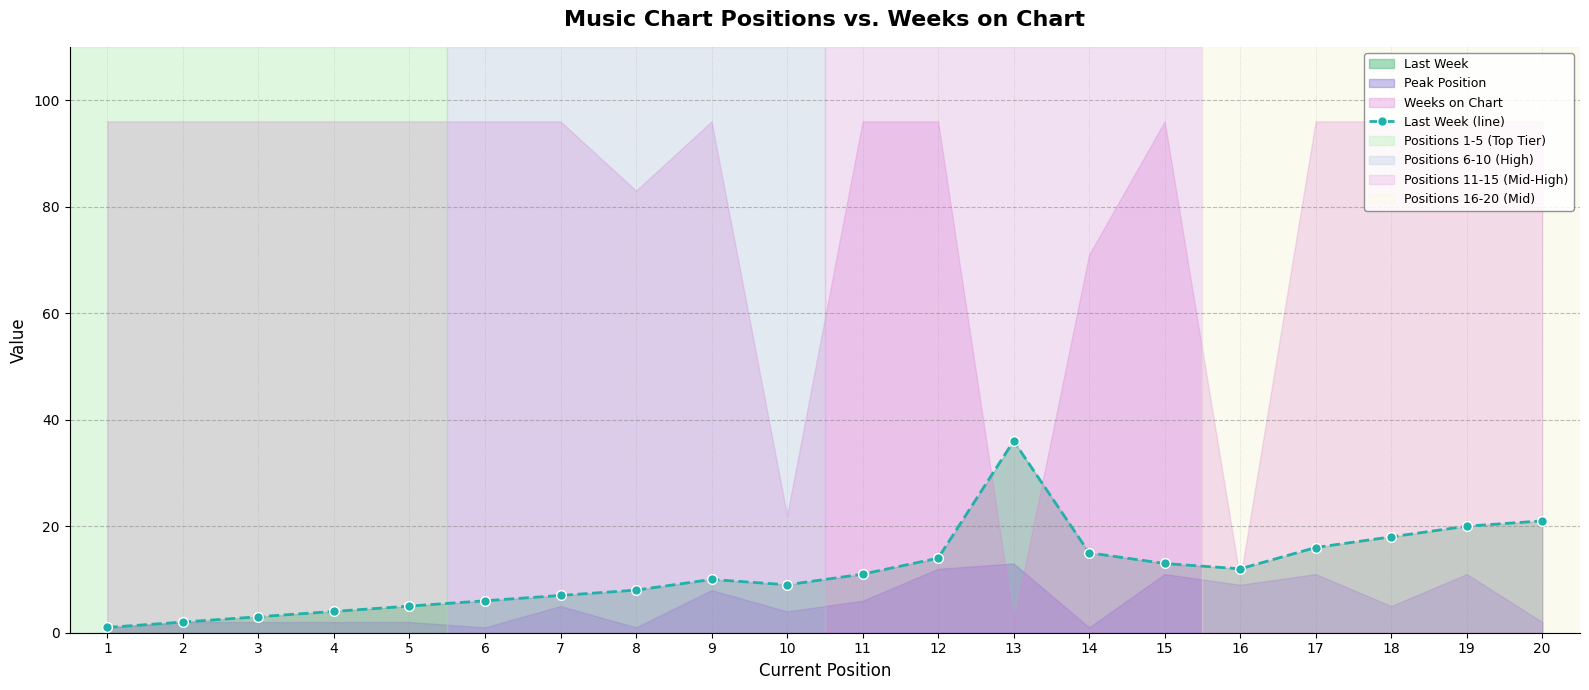

What is the difference between the maximum and second lowest values?

34